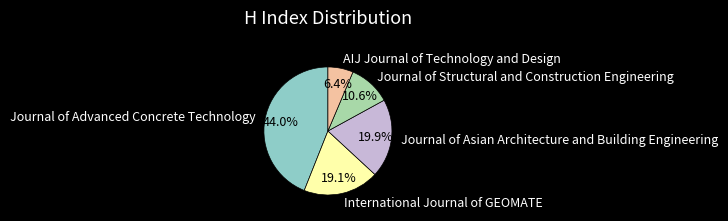

Rank the categories by value from highest to lowest.

Journal of Advanced Concrete Technology, Journal of Asian Architecture and Building Engineering, International Journal of GEOMATE, Journal of Structural and Construction Engineering, AIJ Journal of Technology and Design